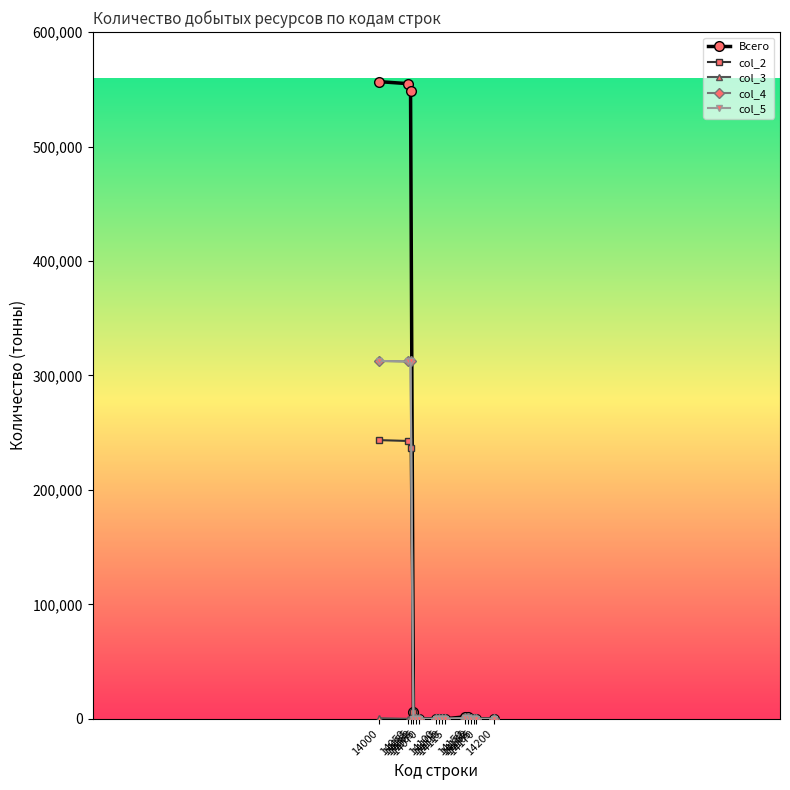

True or false: col_5 and col_3 cross at least once.

False